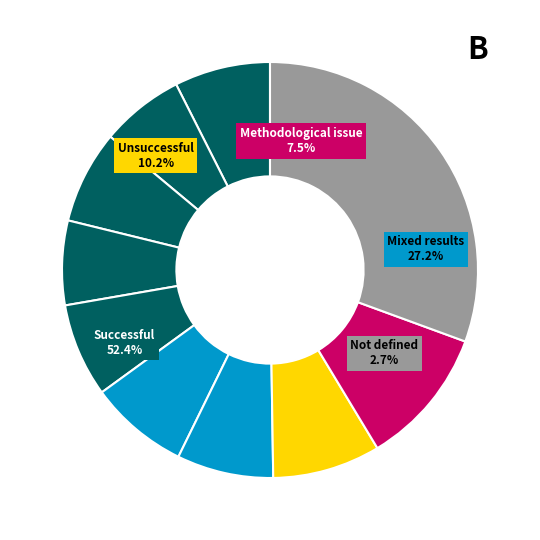

To the nearest percent, what percentage of the pie is pct05?

7%